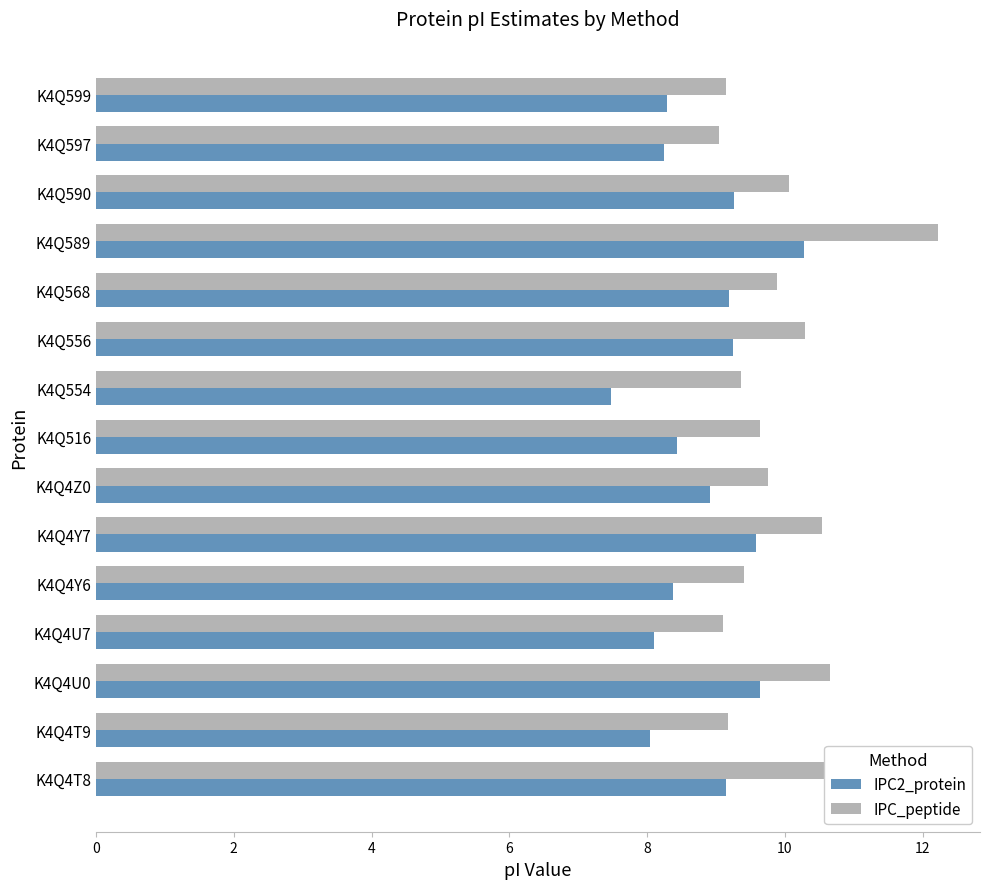

Which series changed the most between K4Q4U0 and K4Q516?

IPC2_protein